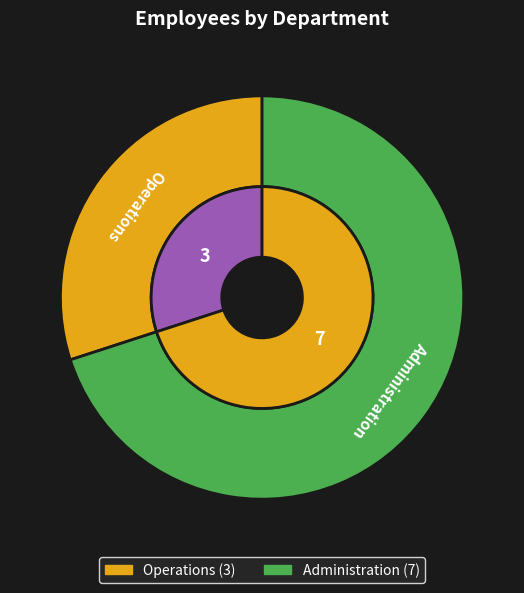

To the nearest percent, what percentage of the pie is Administration?

70%